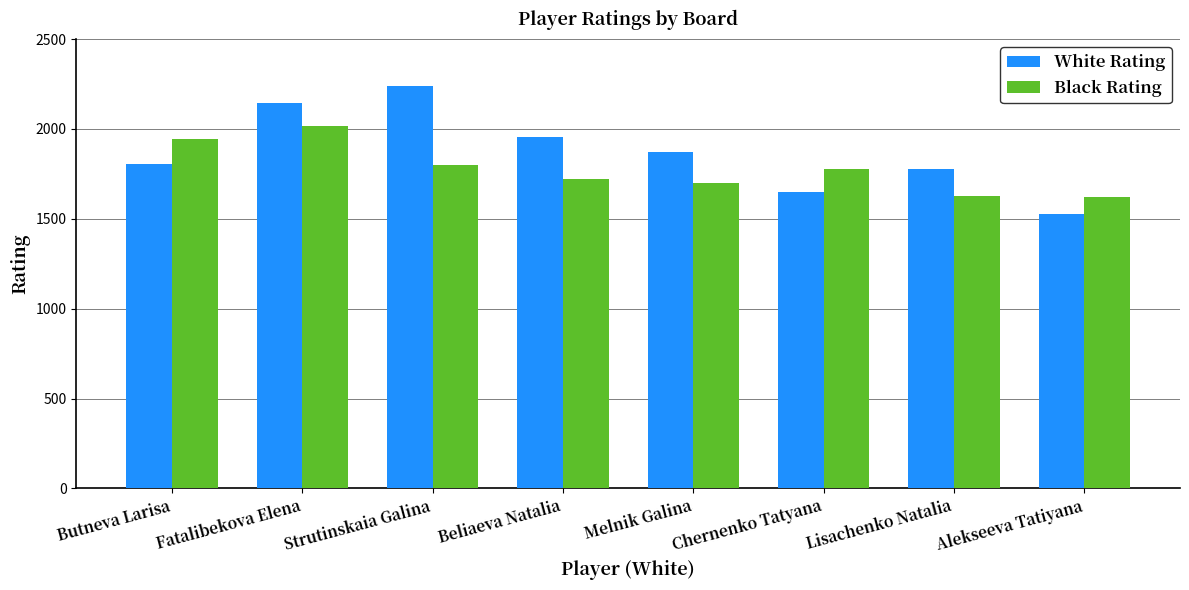

At which label does White Rating first exceed 1870?

Fatalibekova Elena